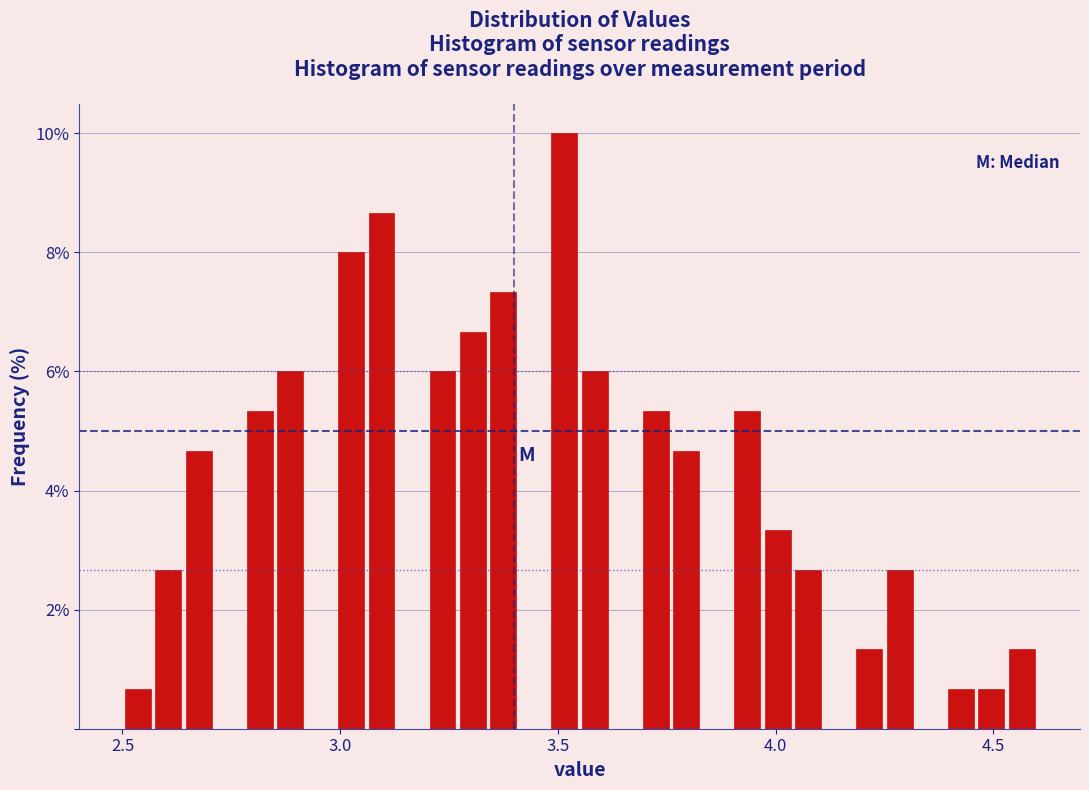

Read against the x-axis, roughly where is the centre of the tallest bar?

3.50